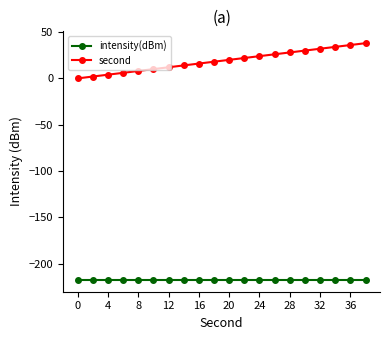

What is the value of the intensity(dBm) point at the 18th from the left?

-217.3